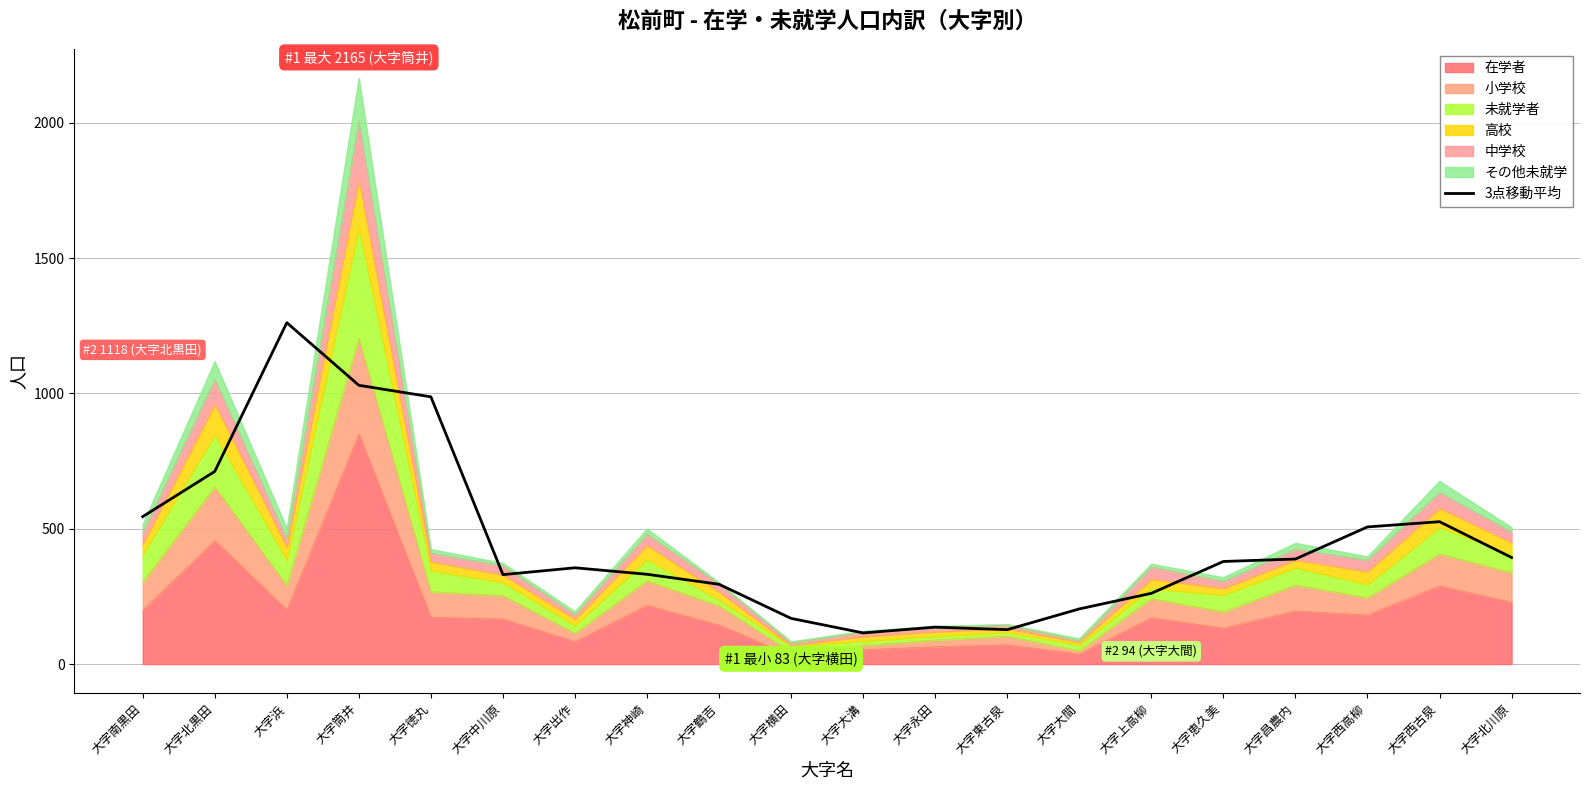

At which label is the value closest to 688?

大字北黒田